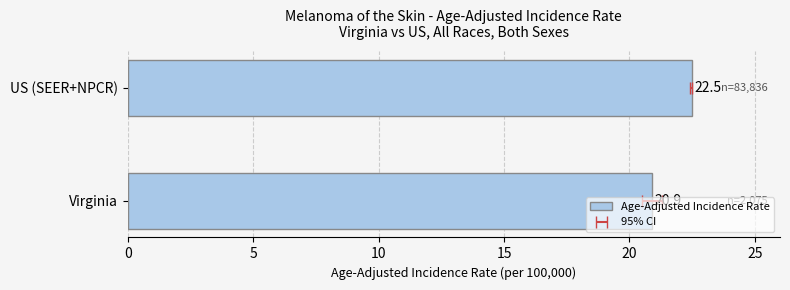

What is the smallest value displayed?

20.9